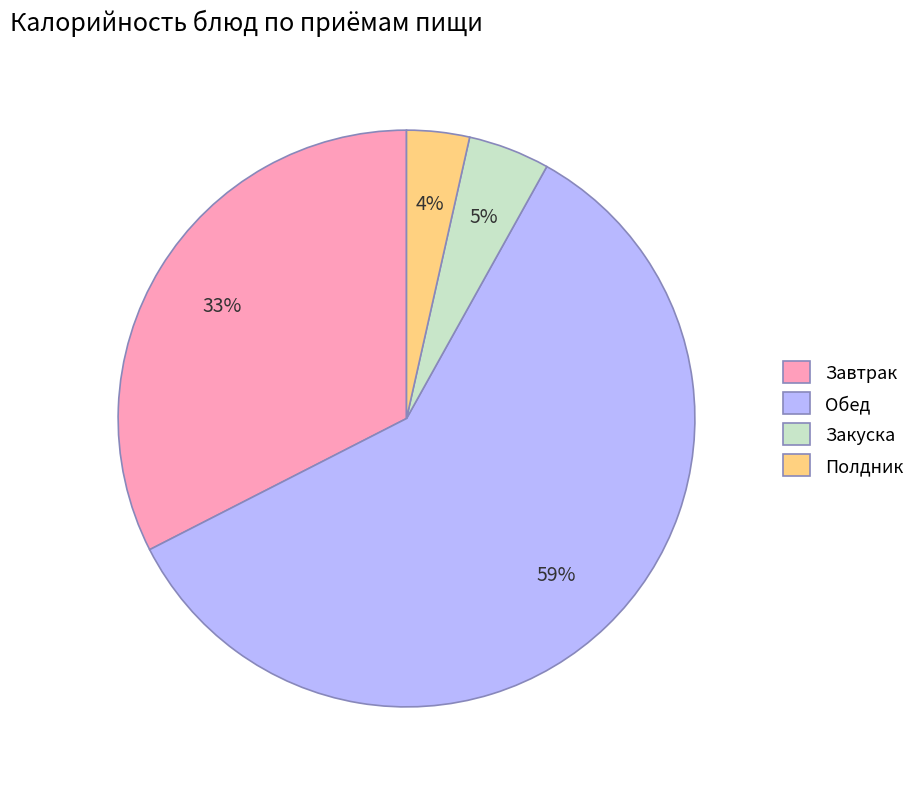

To the nearest percent, what percentage of the pie is Закуска?

5%